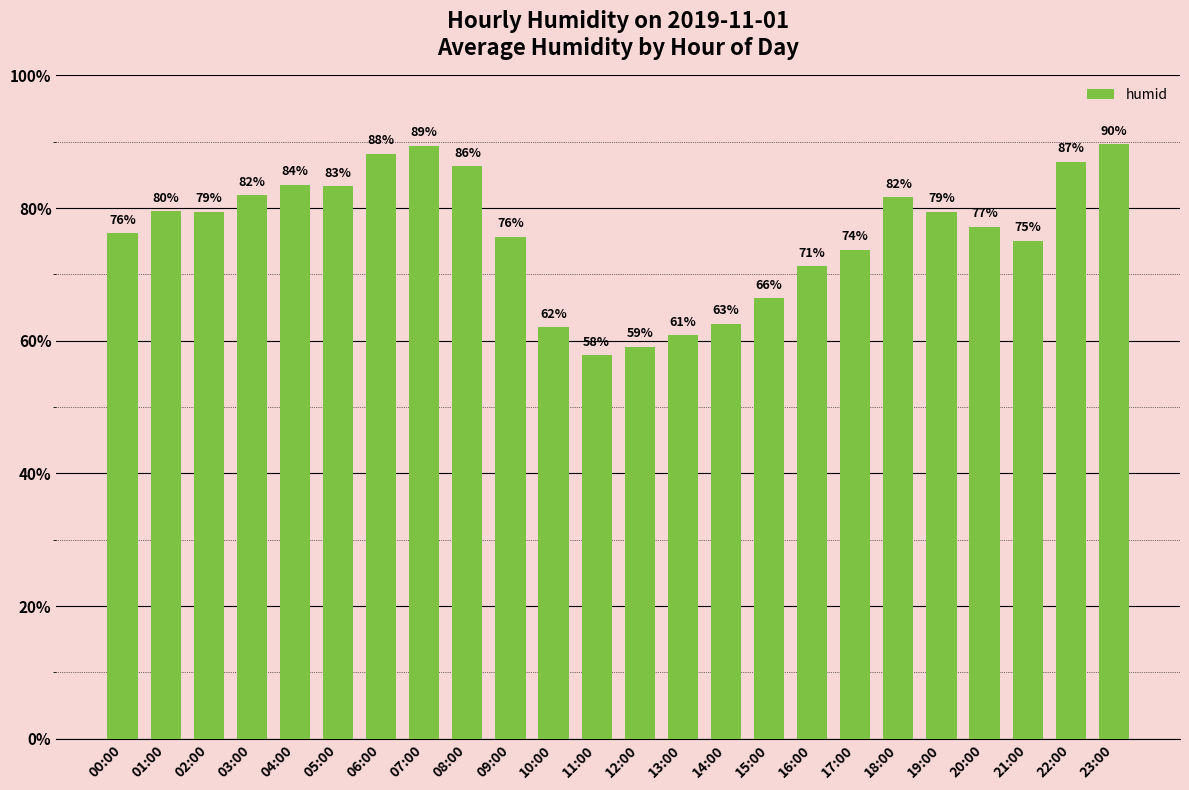

The chart shows a value of 79.4 at 02:00. True or false?

True